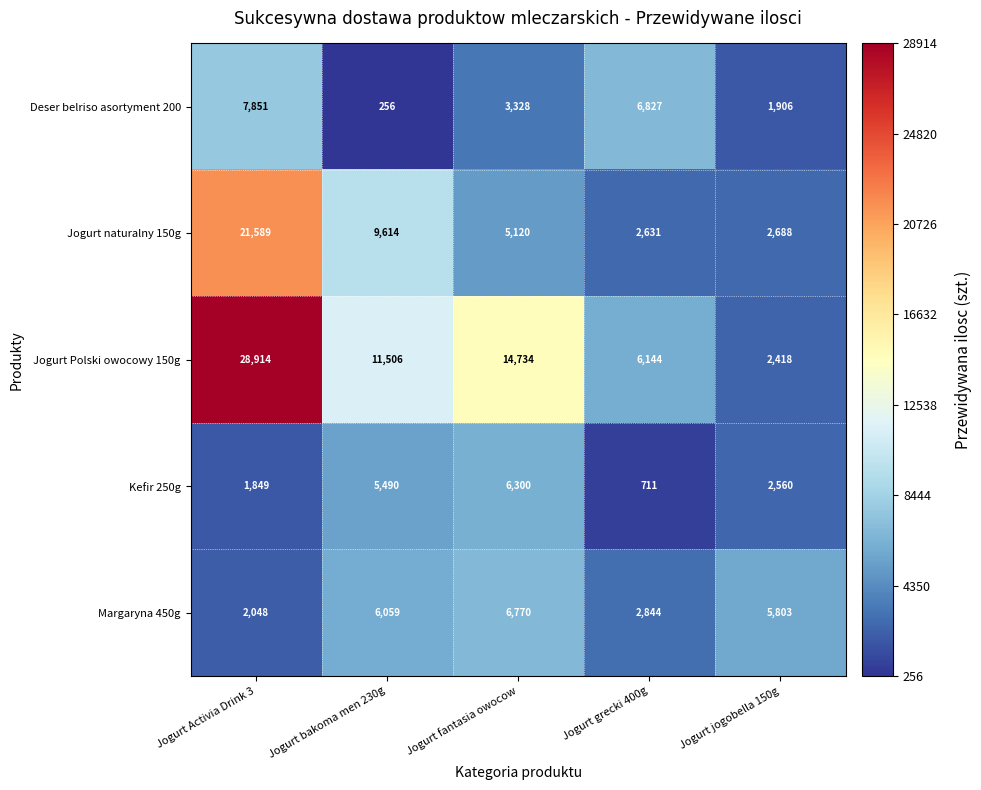

Is it true that Jogurt Polski owocowy 150g equals 9814 at Jogurt grecki 400g?

False